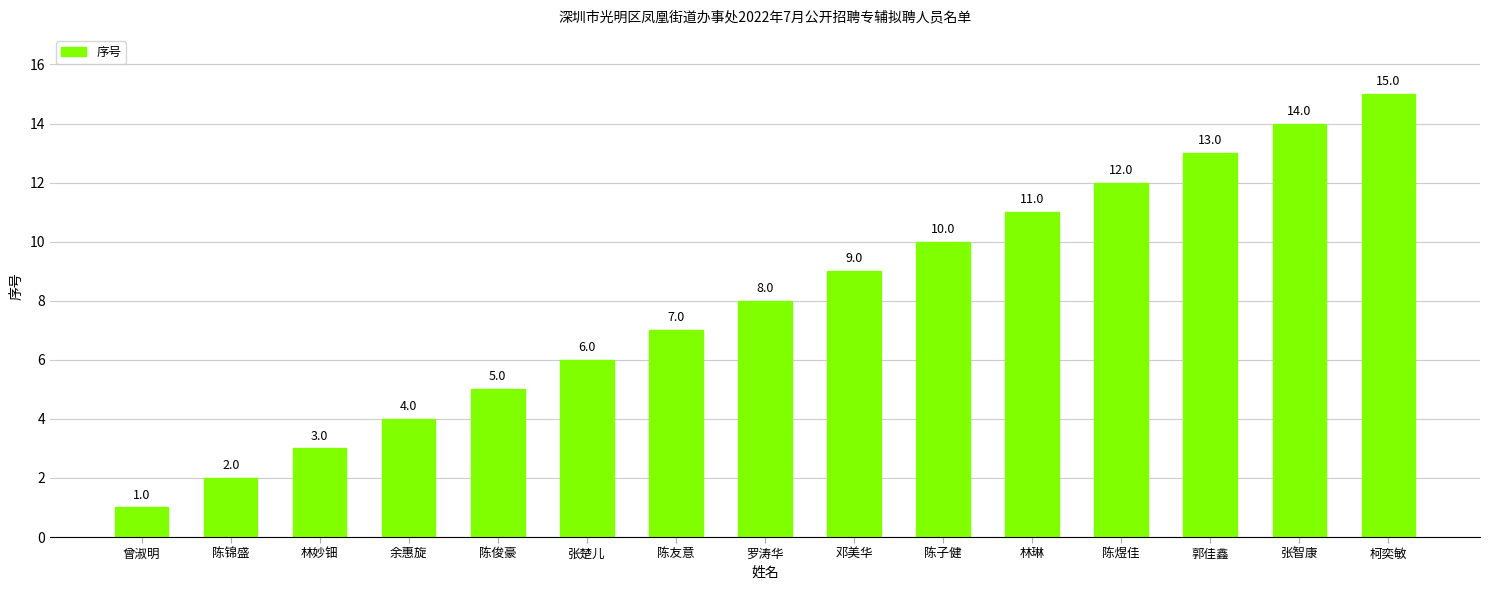

Which category has the lowest value across all series?

曾淑明